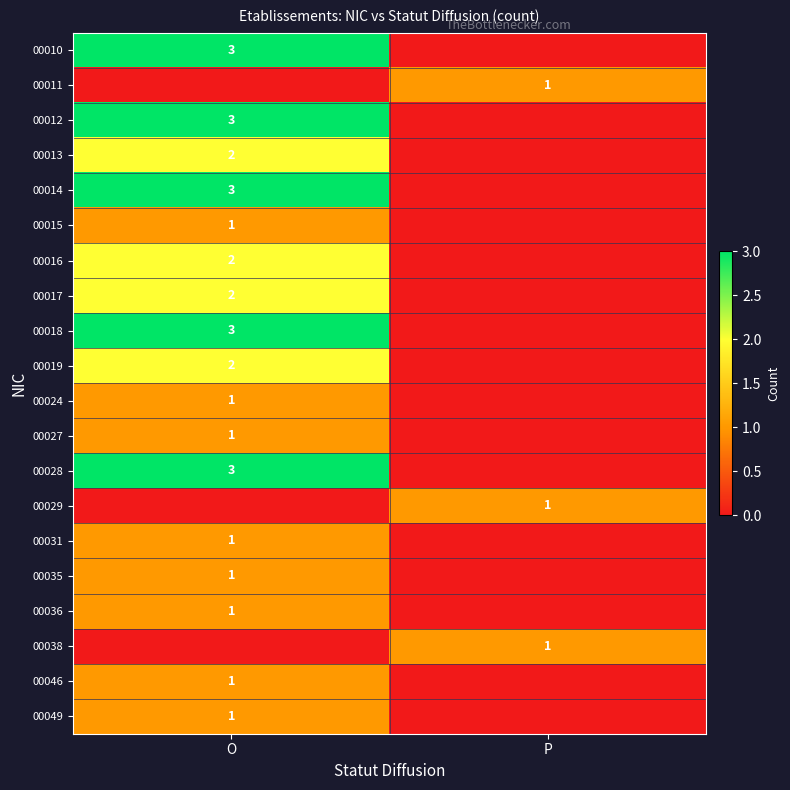

The value of 00028 at O is 3. True or false?

True